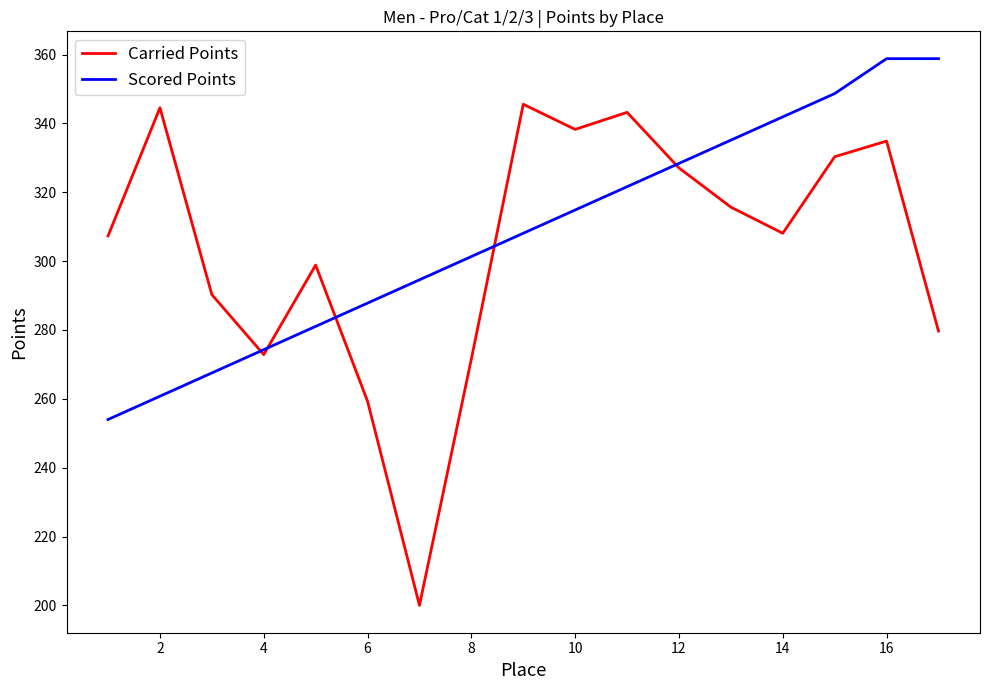

What is the sum of all Carried Points values?

5167.6